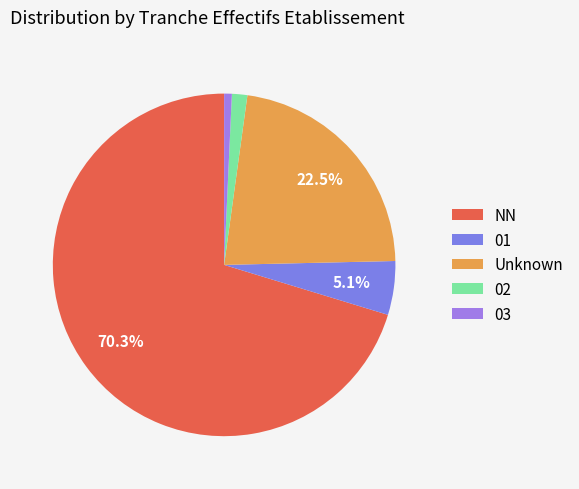

Is it true that 03 is 10% of the pie?

False